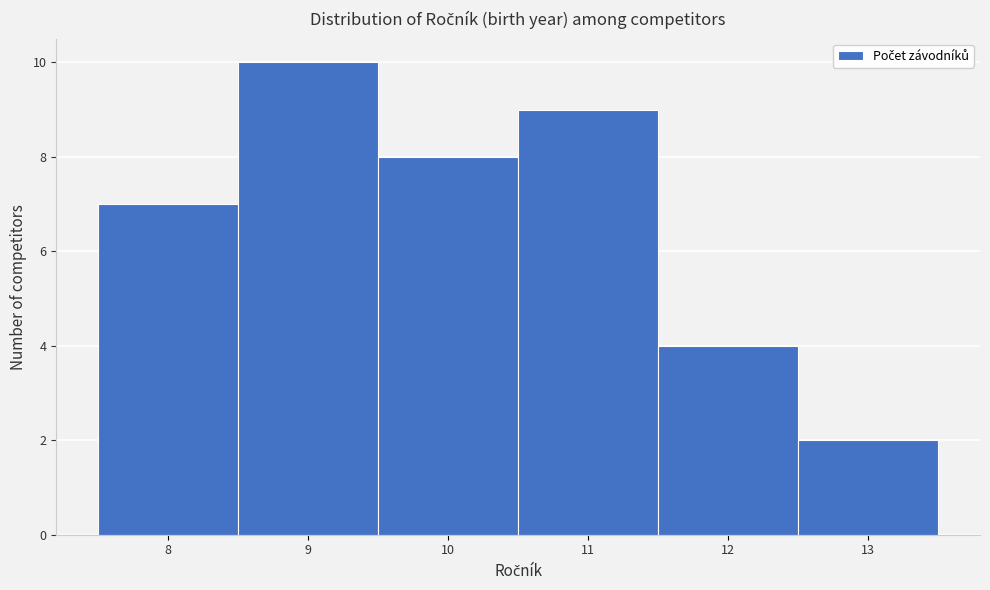

Reading left to right, list every bar in this chart as the range it spans on the x-axis followed by its height. The values are not printed on the chart, so give them approximately, as read against the axis.

7.5 to 8.5: 7
8.5 to 9.5: 10
9.5 to 10.5: 8
10.5 to 11.5: 9
11.5 to 12.5: 4
12.5 to 13.5: 2